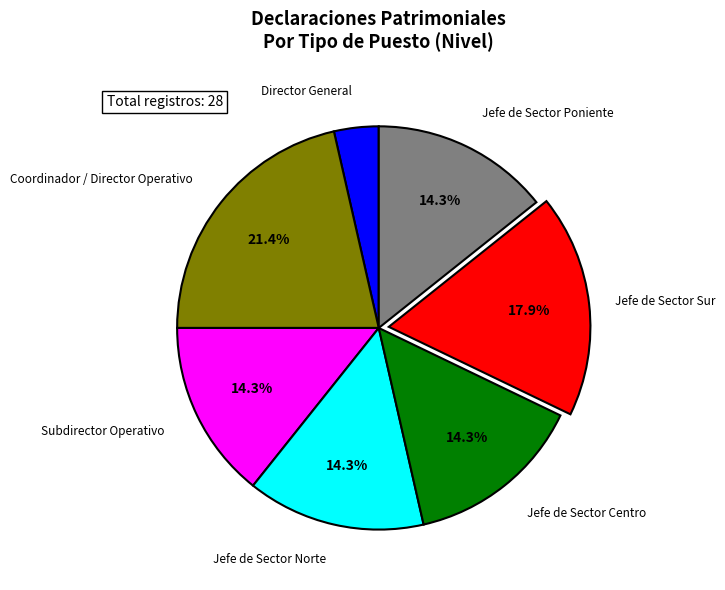

Which has a higher value, Jefe de Sector Norte or Jefe de Sector Sur?

Jefe de Sector Sur